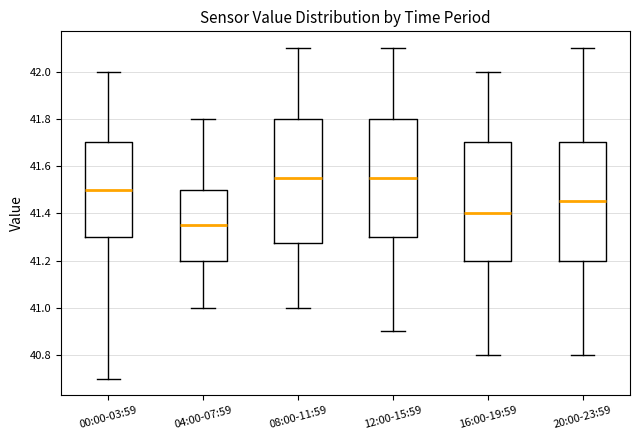

Reading left to right, read every box against the y-axis: the position of its median line, the range the box covers, and the ends of its whiskers. The values are not printed on the chart, so give them approximately, as read against the axis.

00:00-03:59: median 41.50, box 41.30 to 41.70, whiskers 40.70 to 42.00
04:00-07:59: median 41.36, box 41.20 to 41.50, whiskers 41.00 to 41.80
08:00-11:59: median 41.56, box 41.28 to 41.80, whiskers 41.00 to 42.10
12:00-15:59: median 41.56, box 41.30 to 41.80, whiskers 40.90 to 42.10
16:00-19:59: median 41.40, box 41.20 to 41.70, whiskers 40.80 to 42.00
20:00-23:59: median 41.46, box 41.20 to 41.70, whiskers 40.80 to 42.10